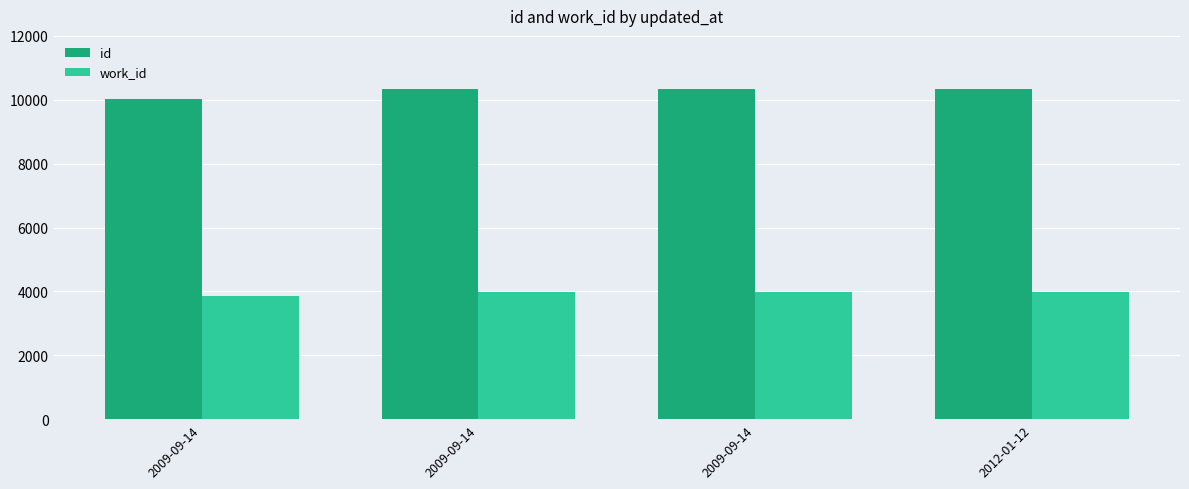

How many data points does each series have?

4